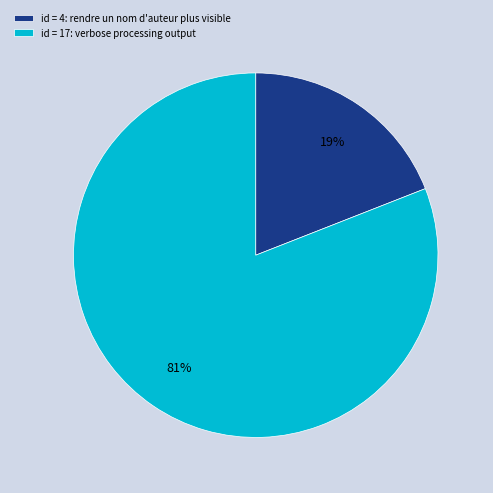

Count the number of slices in the pie.

2